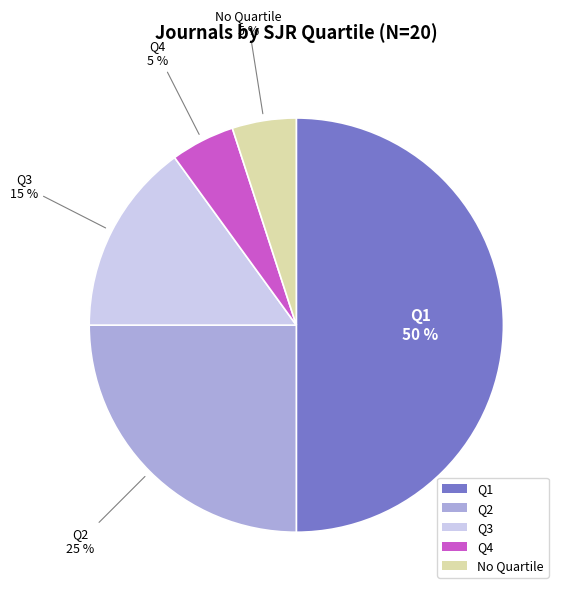

Which slice is the largest?

Q1